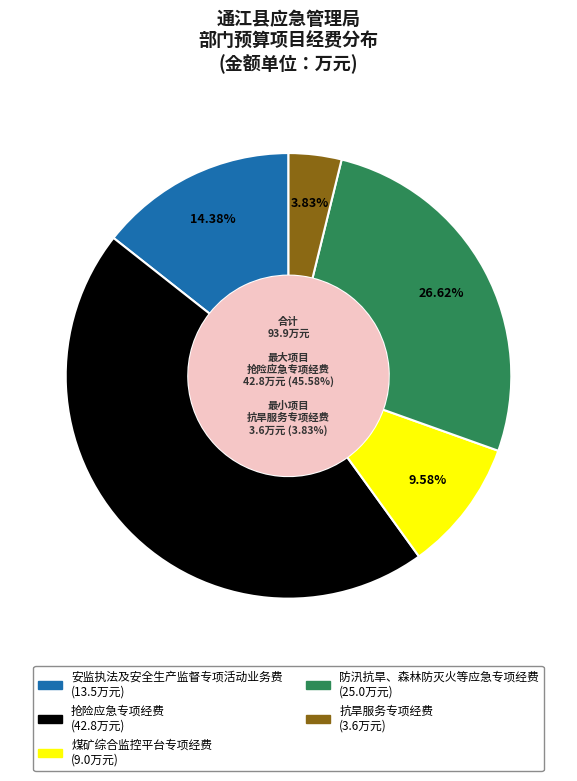

Combined, do 抗旱服务专项经费 and 抢险应急专项经费 account for over 50%?

No